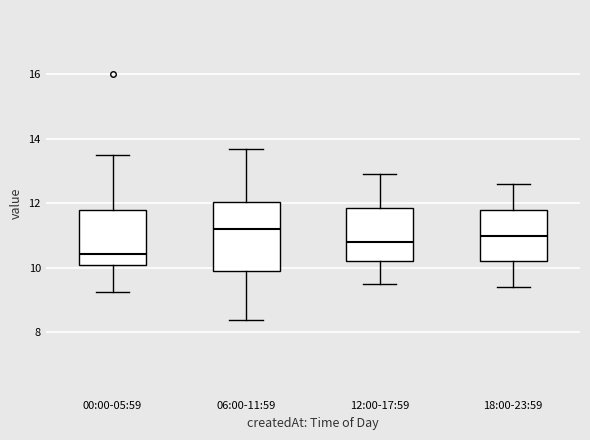

Reading left to right, read every box against the y-axis: the position of its median line, the range the box covers, and the ends of its whiskers. The values are not printed on the chart, so give them approximately, as read against the axis.

00:00-05:59: median 10.4, box 10.2 to 11.8, whiskers 9.2 to 13.6
06:00-11:59: median 11.2, box 10.0 to 12.0, whiskers 8.4 to 13.6
12:00-17:59: median 10.8, box 10.2 to 11.8, whiskers 9.6 to 13.0
18:00-23:59: median 11.0, box 10.2 to 11.8, whiskers 9.4 to 12.6